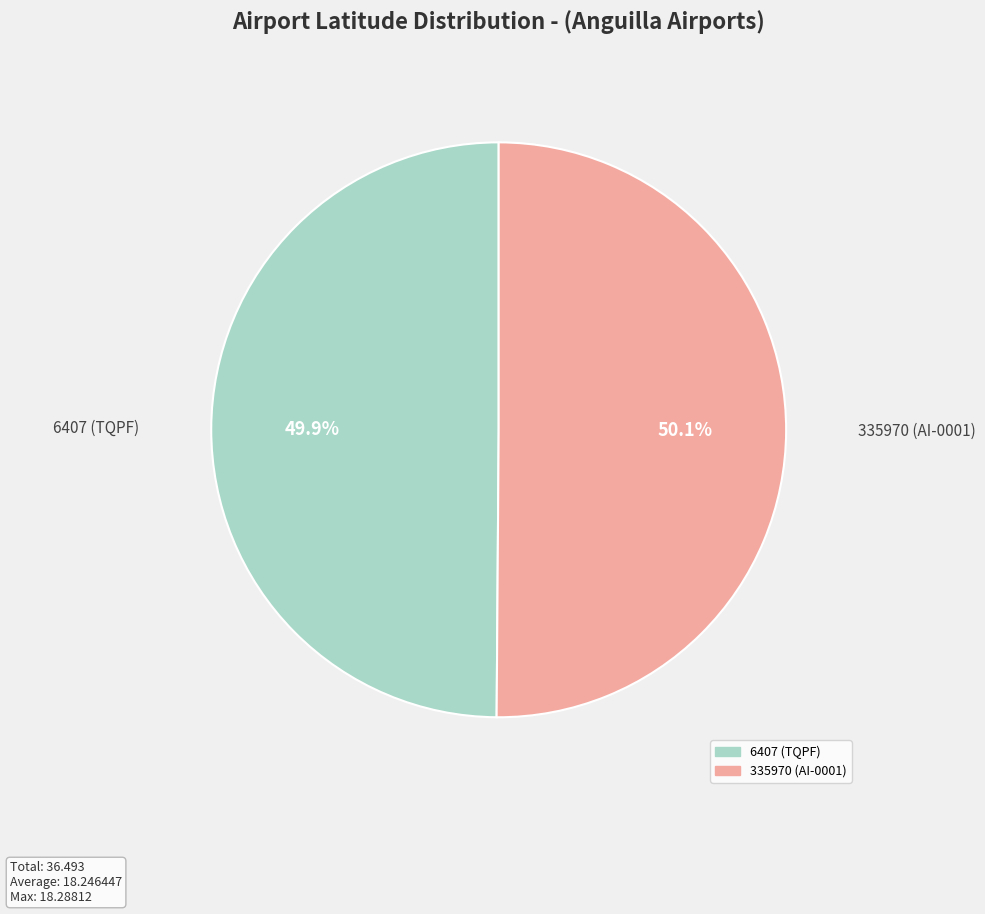

Approximately how many times larger is the value at 6407 (TQPF) compared to 335970 (AI-0001)?

1.0